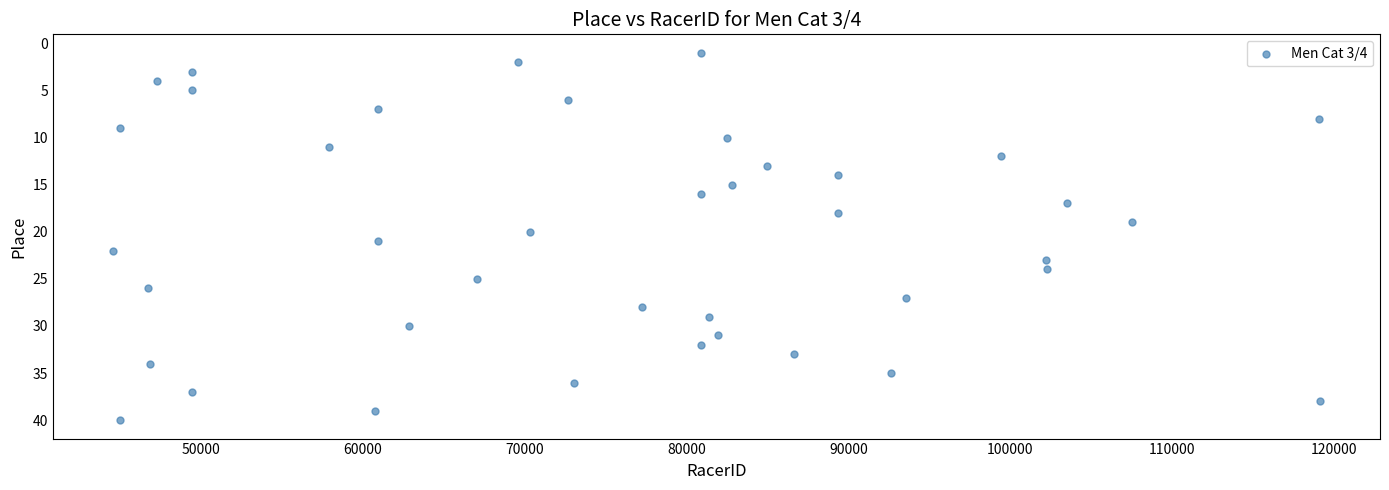

What is the range of Y values (max minus min)?

39